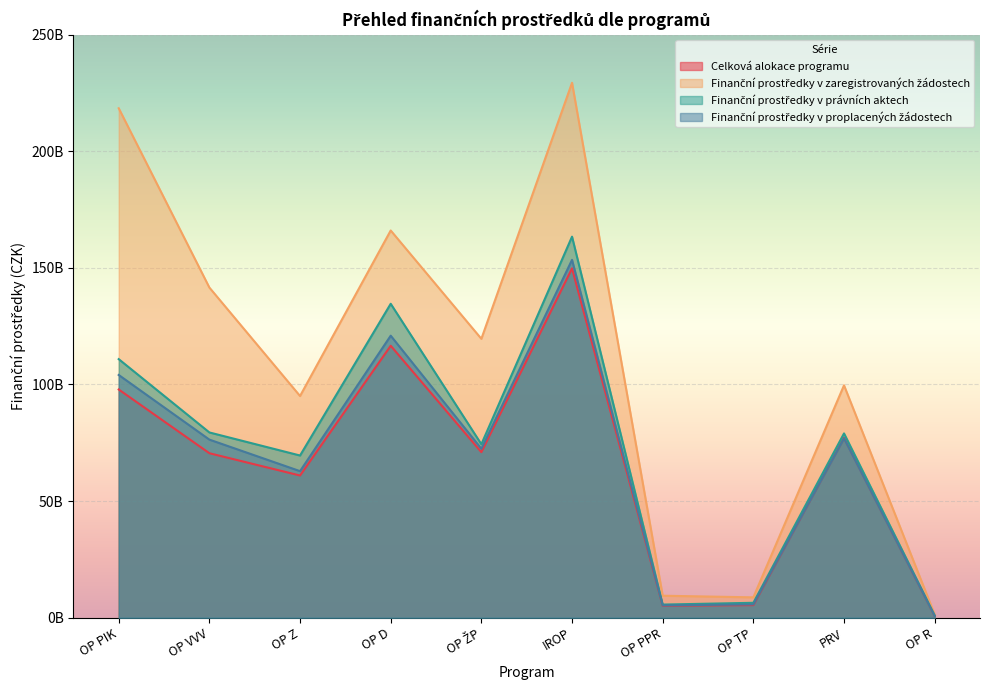

What is the total value across all series at OP VVV?

367899916242.4